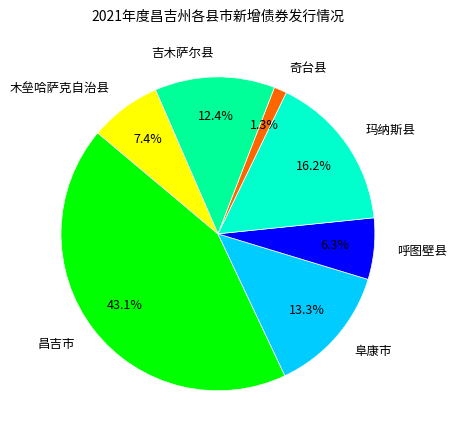

Is the sum of 吉木萨尔县 and 木垒哈萨克自治县 greater than half?

No